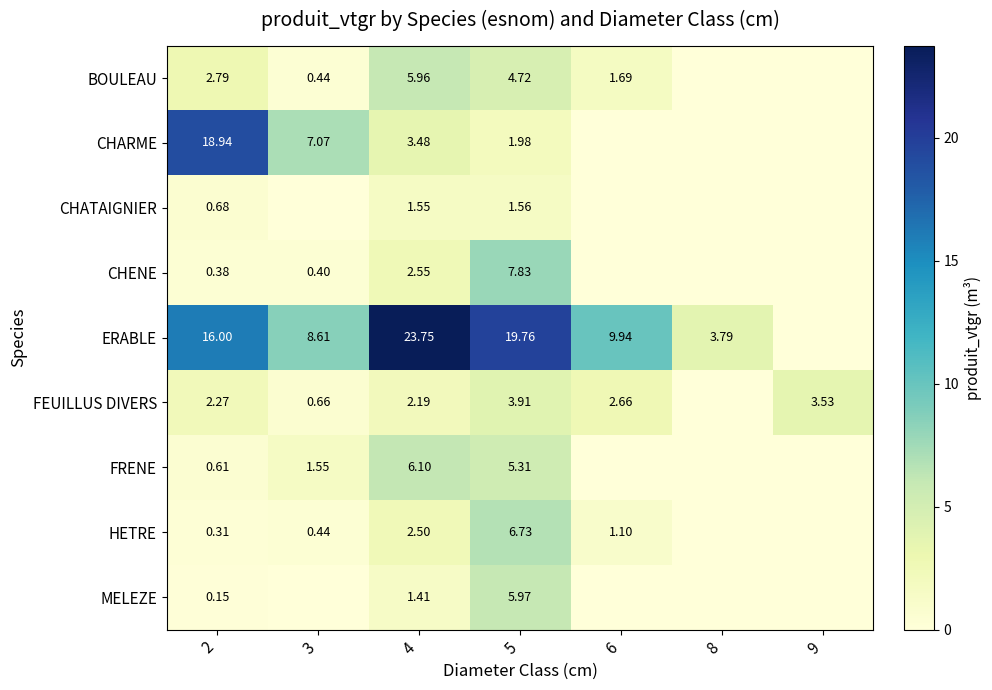

What is the total value across all series at 4?

49.5